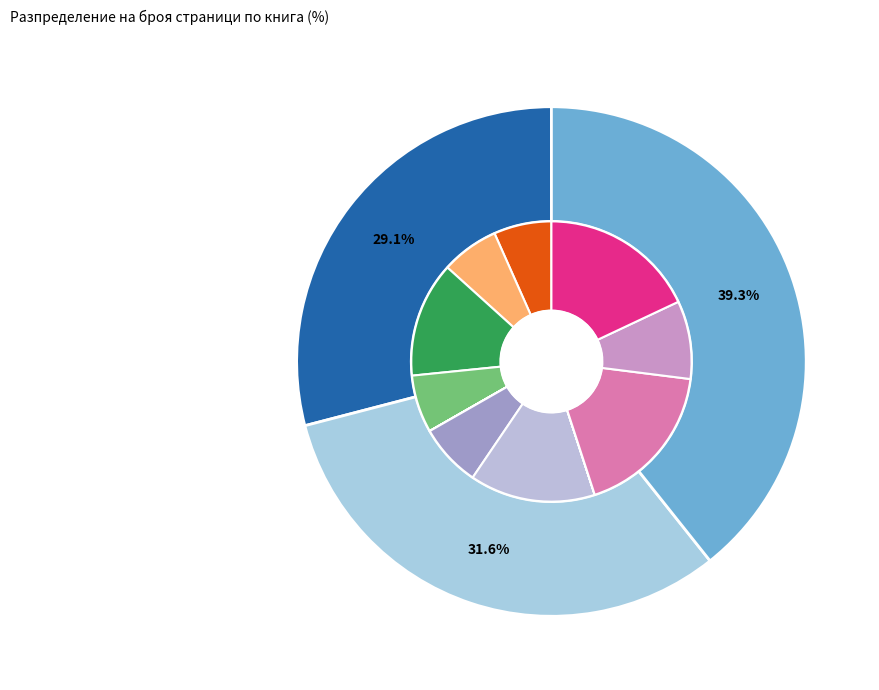

How many segments does this pie chart have?

3